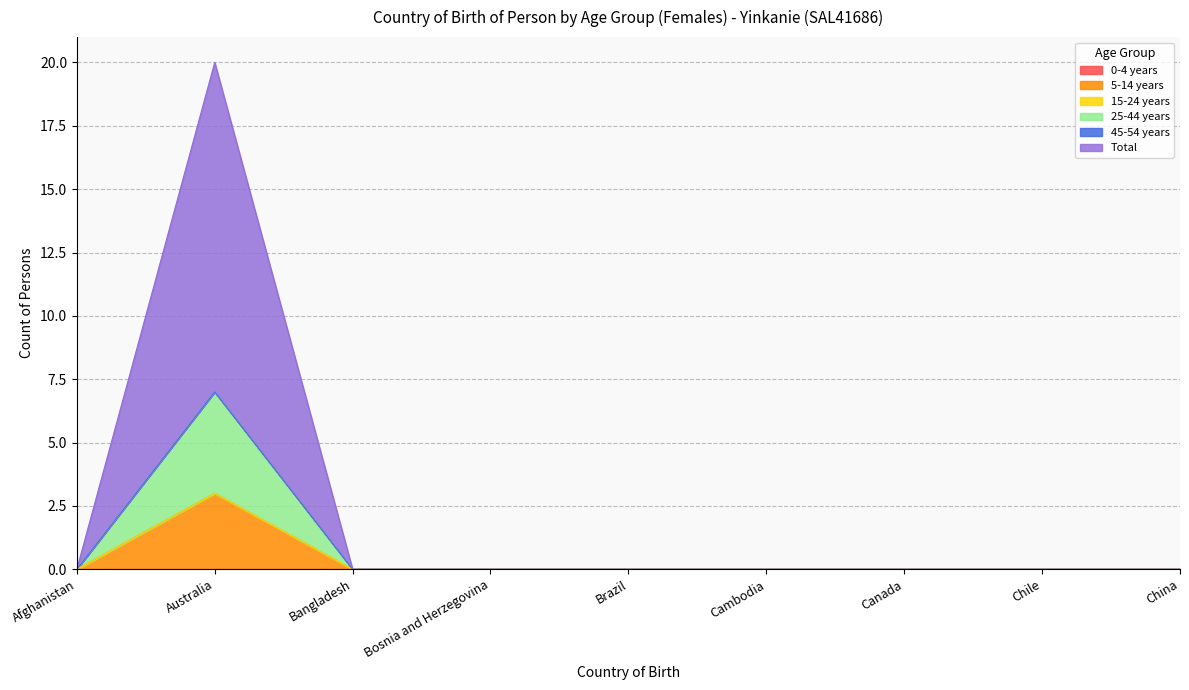

At which category does the chart reach its minimum across all series?

Afghanistan